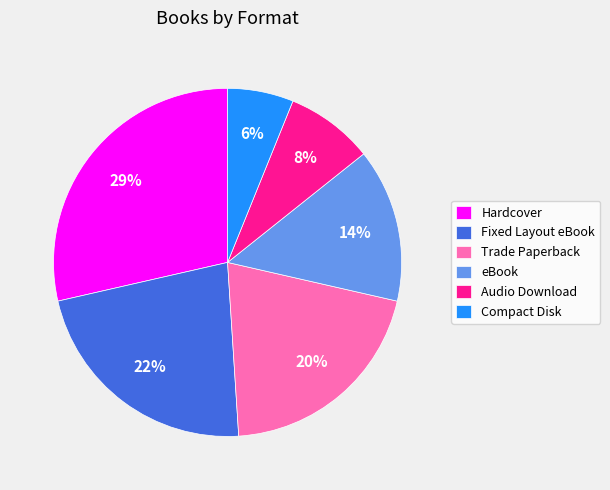

Combined, do Fixed Layout eBook and Audio Download account for over 50%?

No